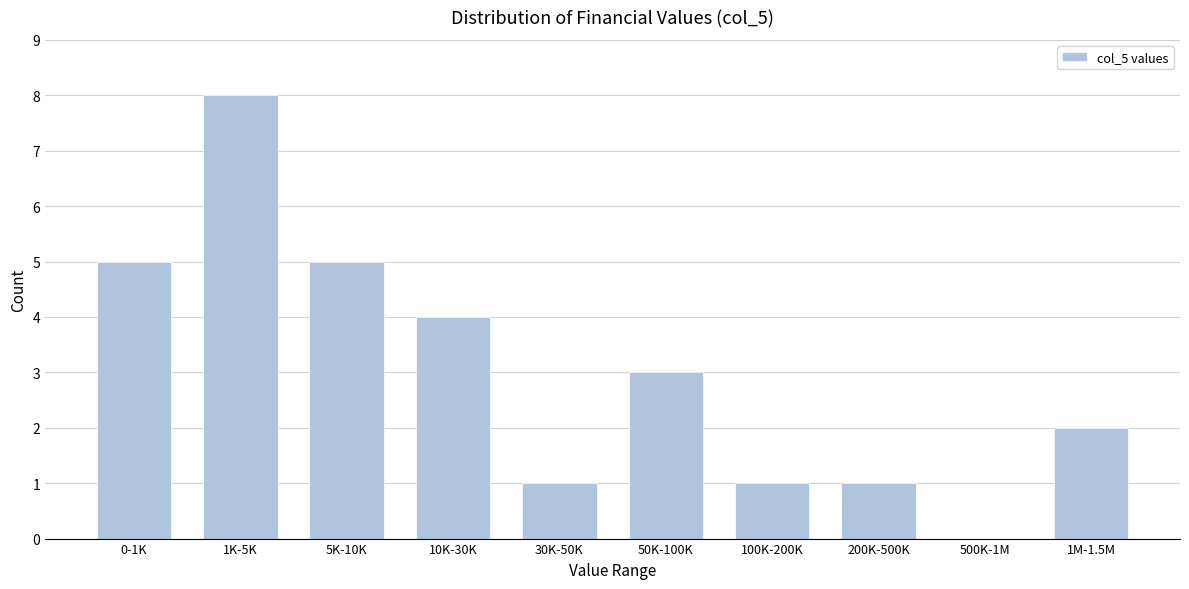

Reading left to right, transcribe all the data shown in this chart.

0-1K=5	1K-5K=8	5K-10K=5	10K-30K=4	30K-50K=1	50K-100K=3	100K-200K=1	200K-500K=1	500K-1M=0	1M-1.5M=2